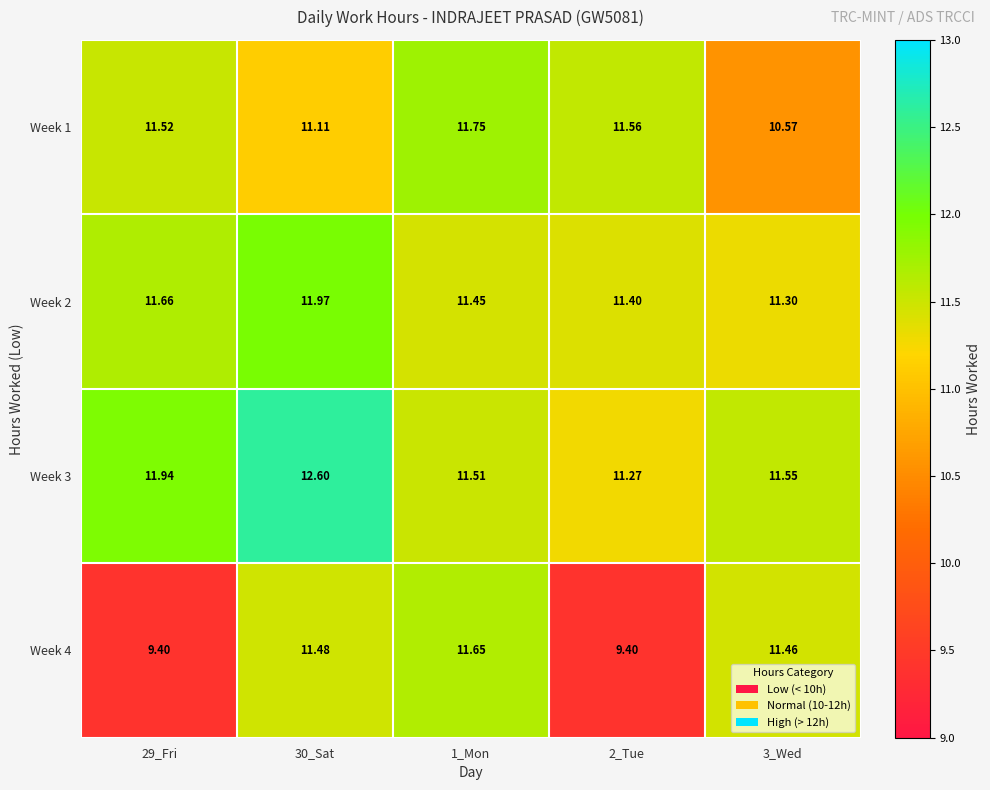

What is the difference between the highest and lowest values at 3_Wed?

1.0